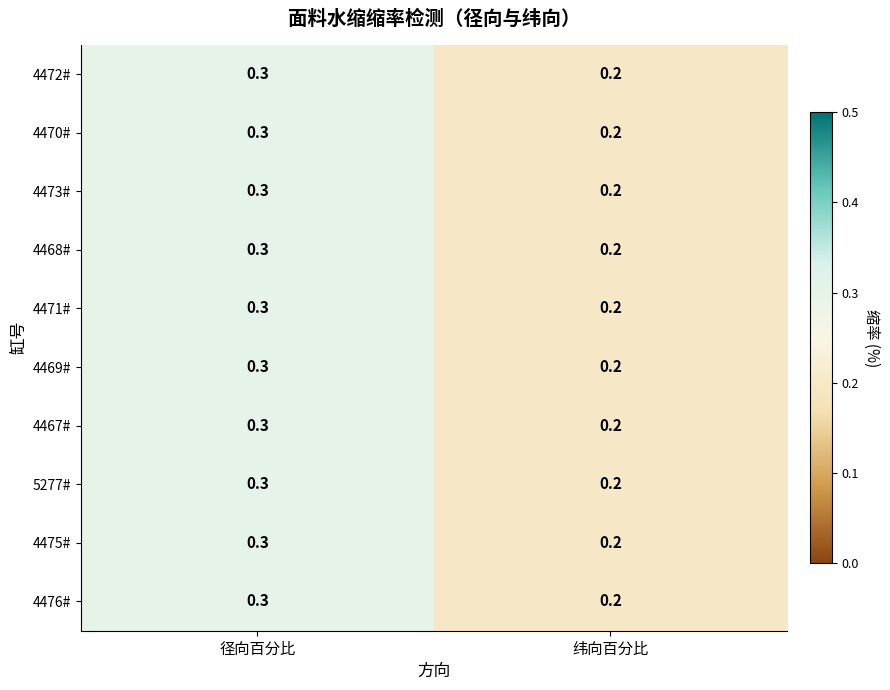

What is the minimum value shown in the chart?

0.2